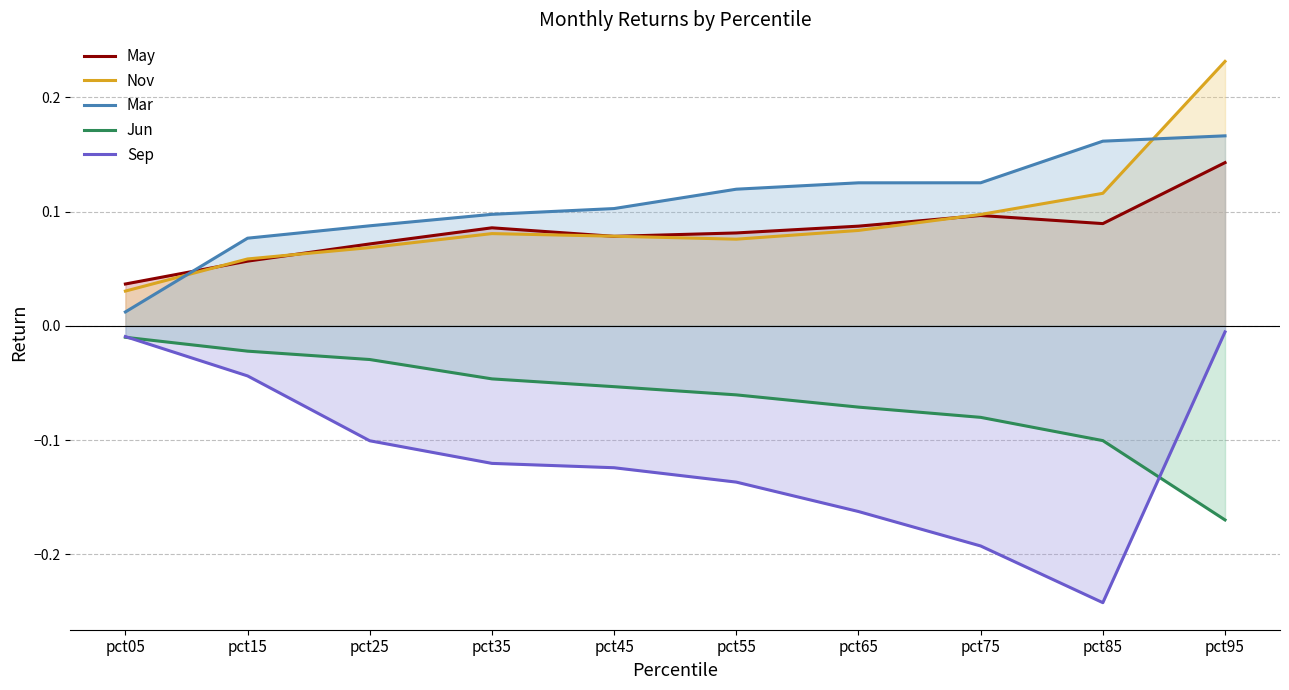

Reading left to right, transcribe all the data shown in this chart.

May: 0.0	0.1	0.1	0.1	0.1	0.1	0.1	0.1	0.1	0.1
Nov: 0.0	0.1	0.1	0.1	0.1	0.1	0.1	0.1	0.1	0.2
Mar: 0.0	0.1	0.1	0.1	0.1	0.1	0.1	0.1	0.2	0.2
Jun: -0.0	-0.0	-0.0	-0.0	-0.1	-0.1	-0.1	-0.1	-0.1	-0.2
Sep: -0.0	-0.0	-0.1	-0.1	-0.1	-0.1	-0.2	-0.2	-0.2	-0.0